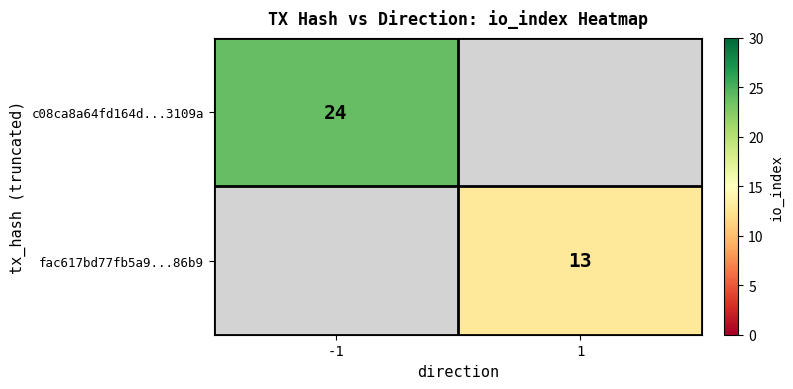

Which label corresponds to the largest value in the chart?

-1